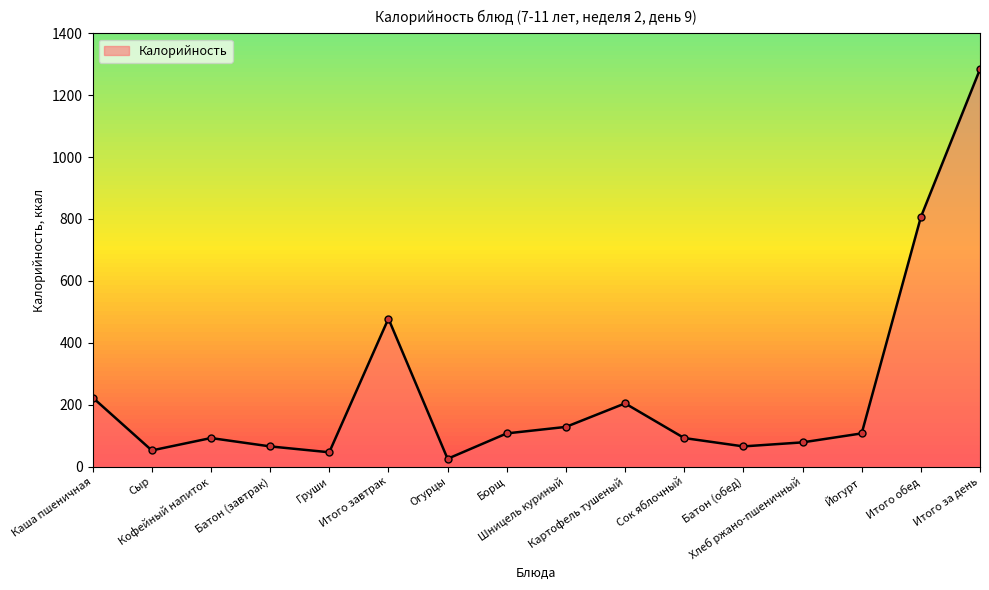

What is the difference between the maximum and minimum values?

1259